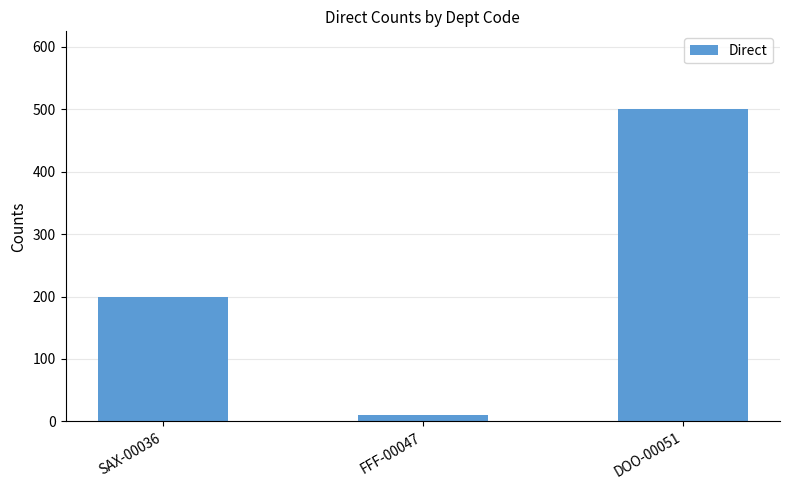

Reading left to right, list all the values displayed in this chart.

SAX-00036=200	FFF-00047=10	DOO-00051=500